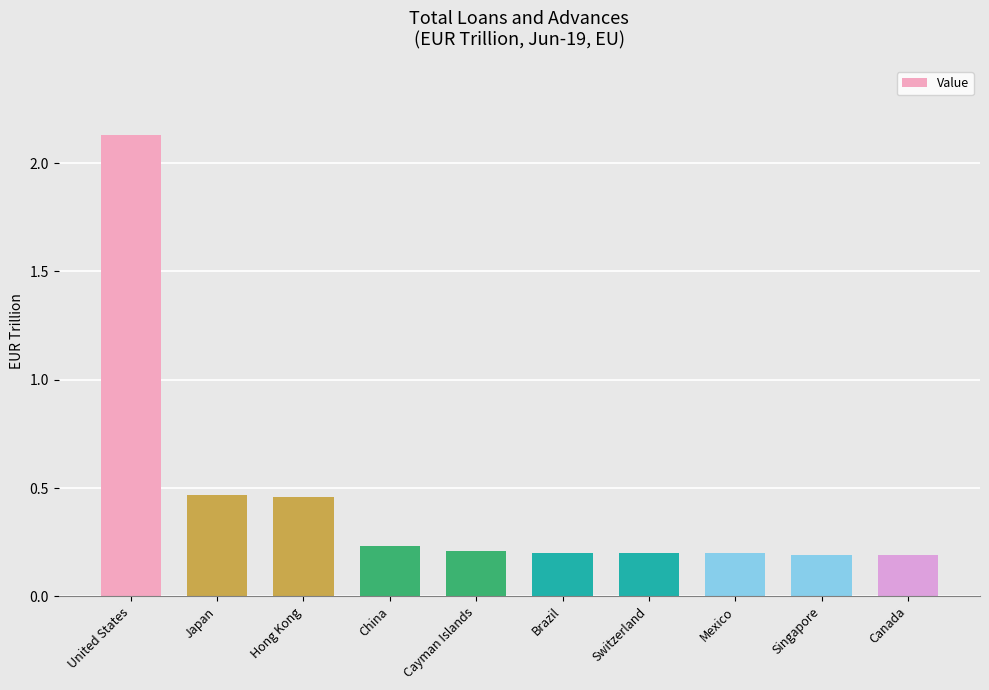

What is the change in value from Hong Kong to Mexico?

-0.3